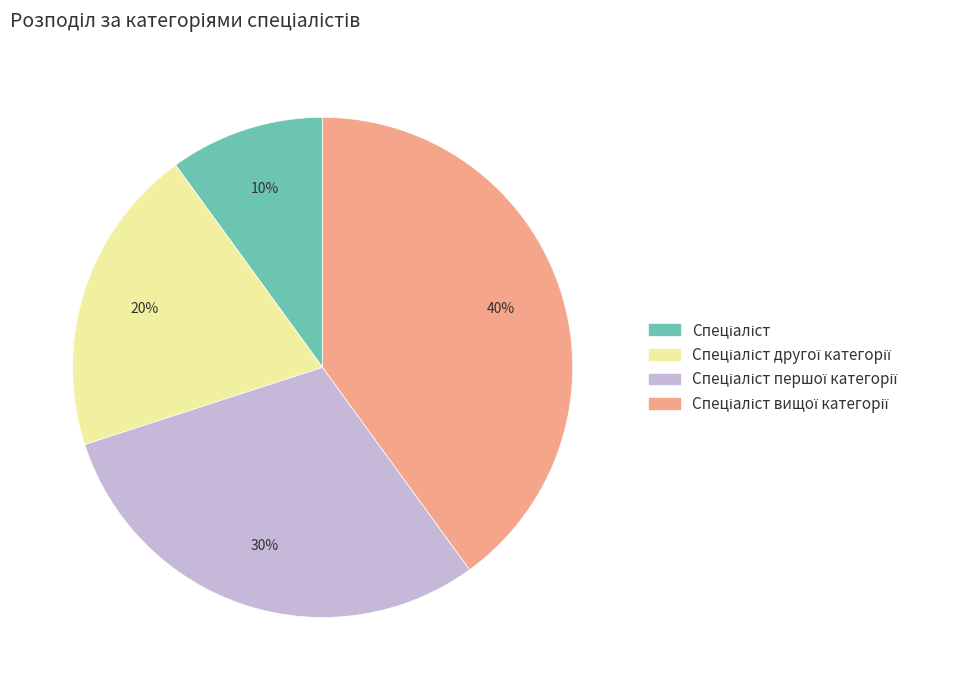

To the nearest percent, what is the average slice percentage?

25%